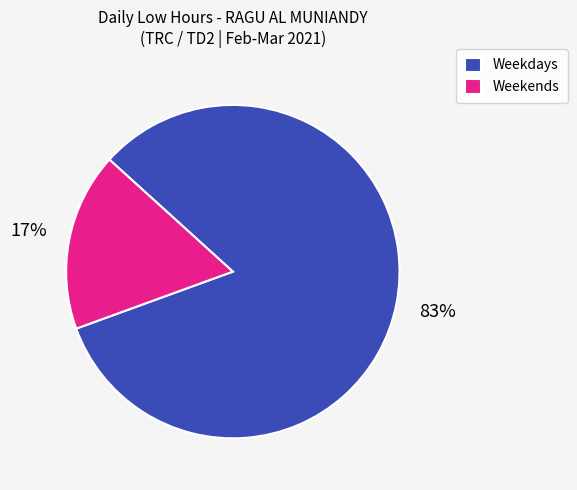

Which has a higher value, Weekdays or Weekends?

Weekdays